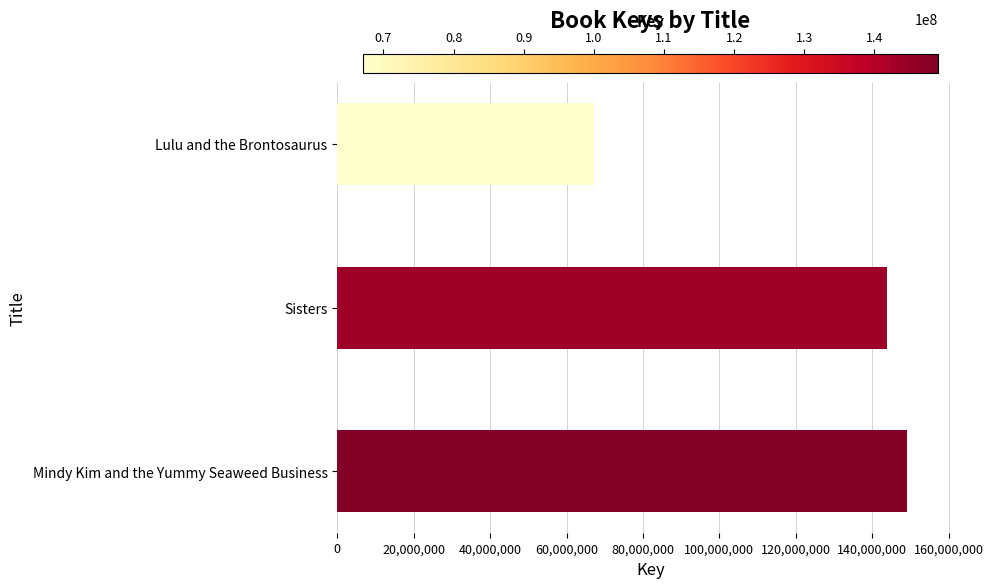

The chart shows a value of 259877274 at Mindy Kim and the Yummy Seaweed Business. True or false?

False